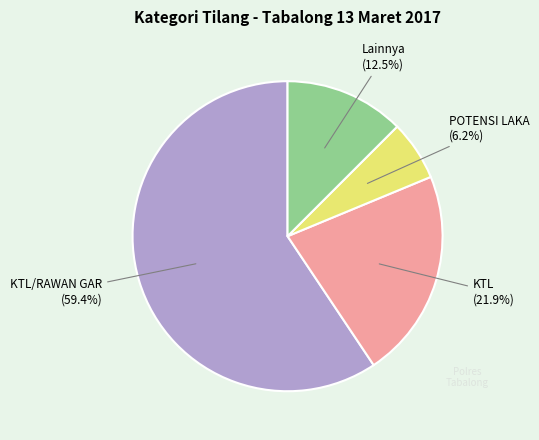

Does POTENSI LAKA represent more than half of the total?

No